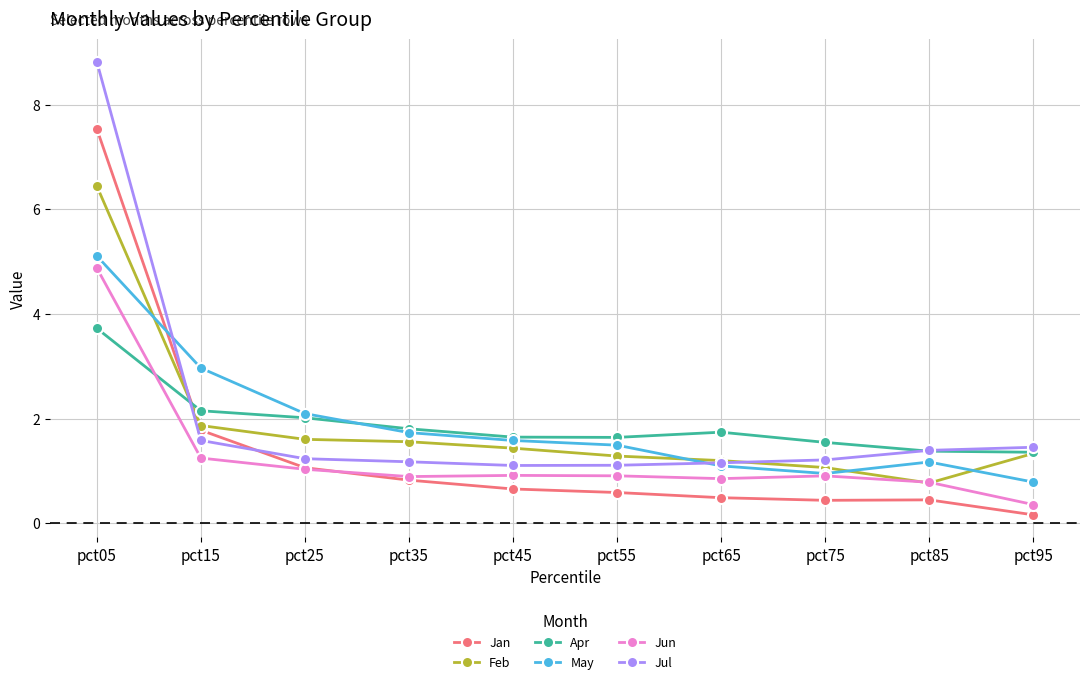

What is the sum of the Jun values at pct75 and pct25?

1.9